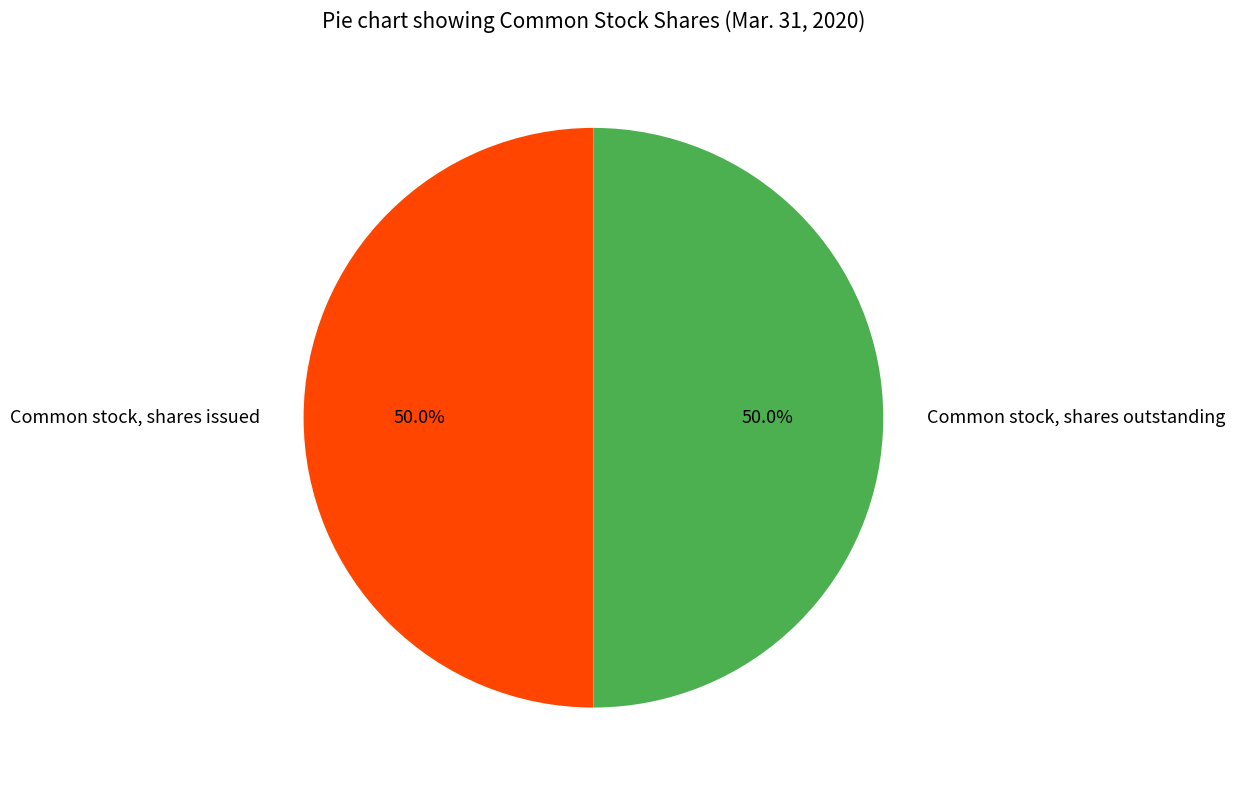

To the nearest percent, what percentage of the pie is Common stock, shares issued?

50%